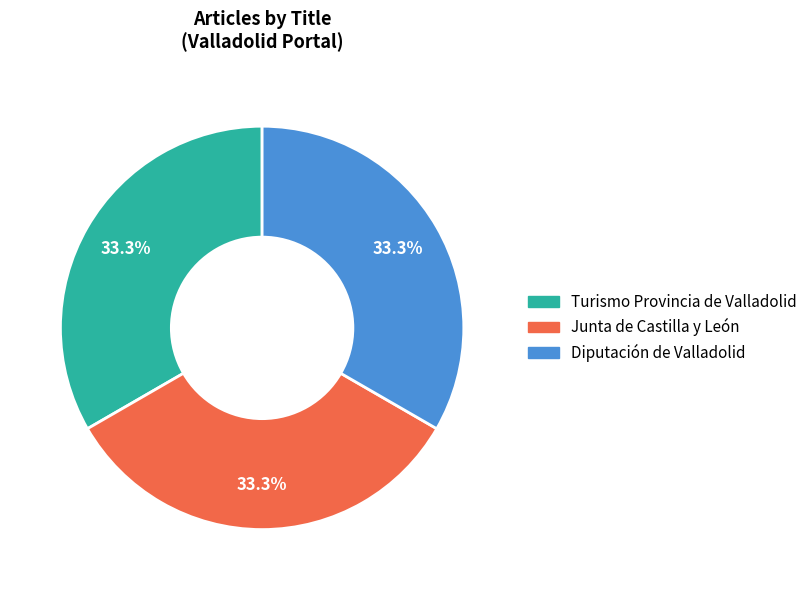

Is there a majority slice in this chart?

No